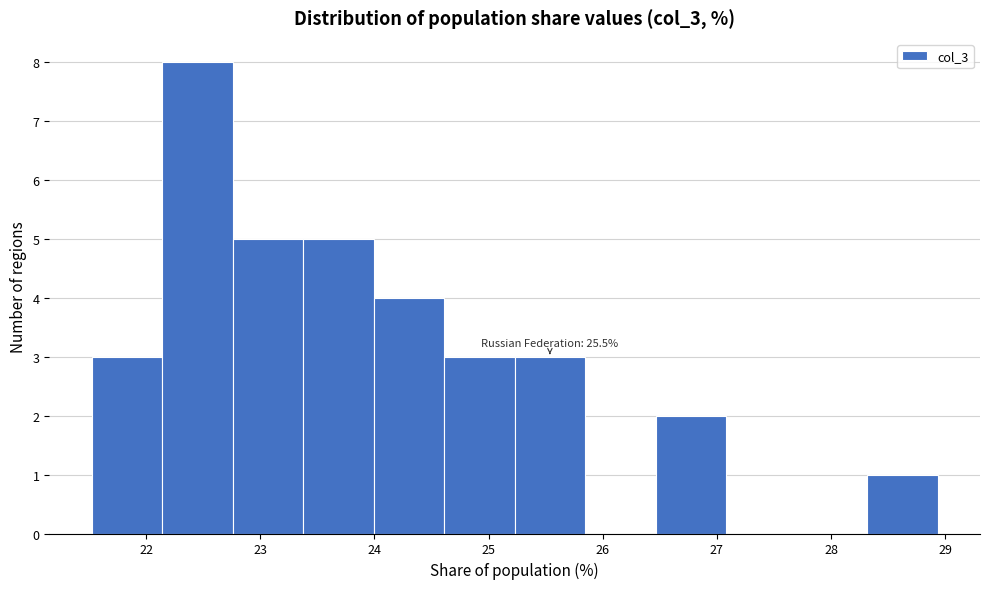

Over which range of the x-axis is the bar tallest?

22.1 to 22.8